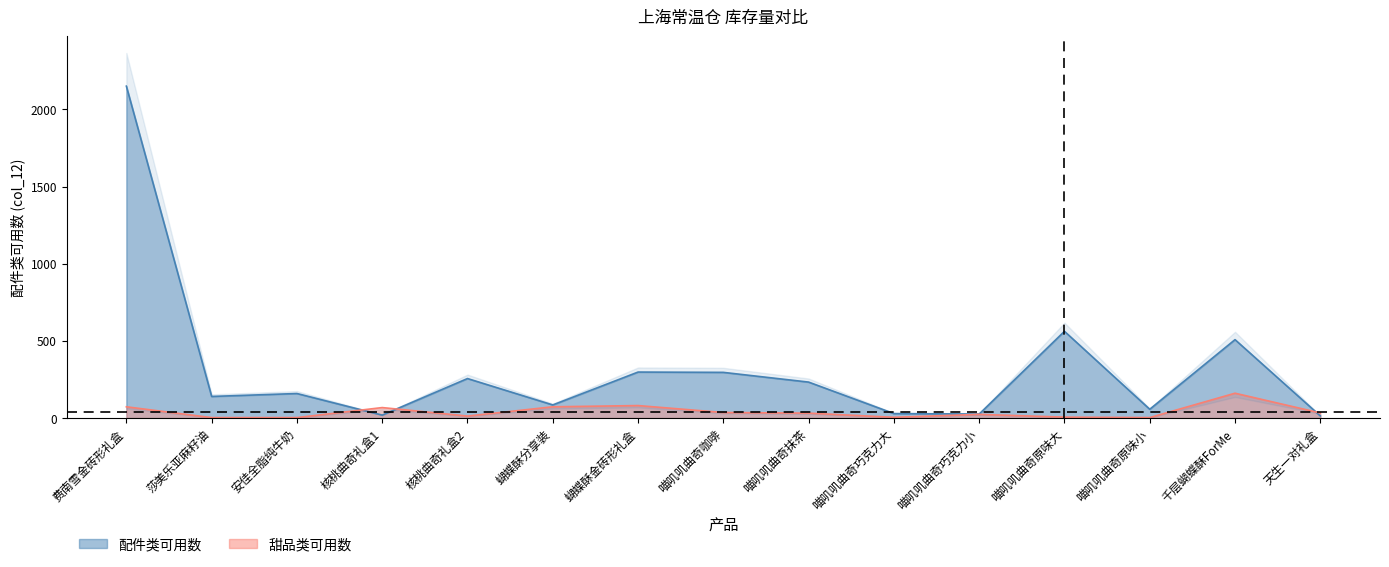

In col_6, how many points are lower than both neighbors (excluding endpoints)?

3